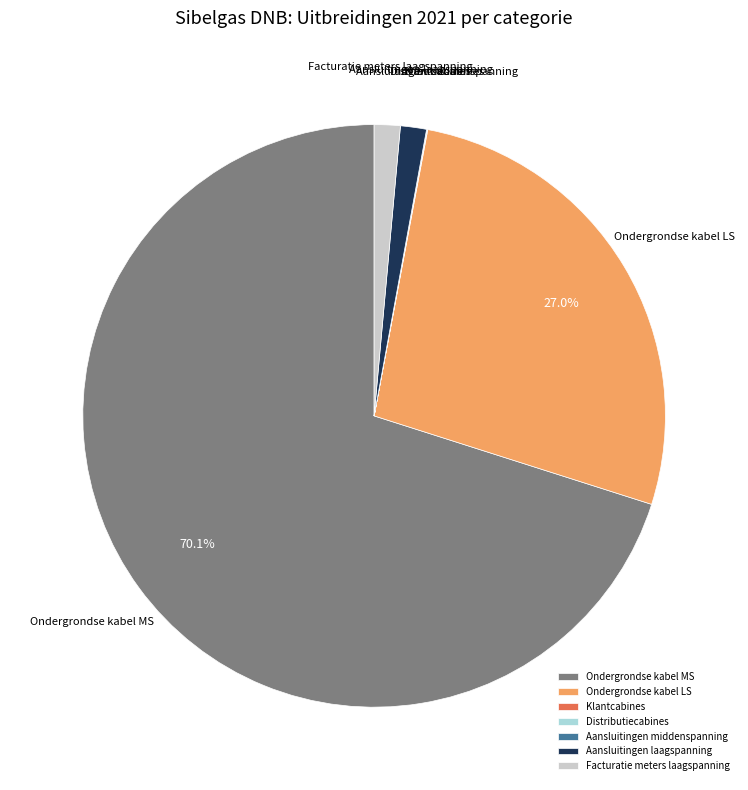

Does Ondergrondse kabel MS represent more than half of the total?

Yes